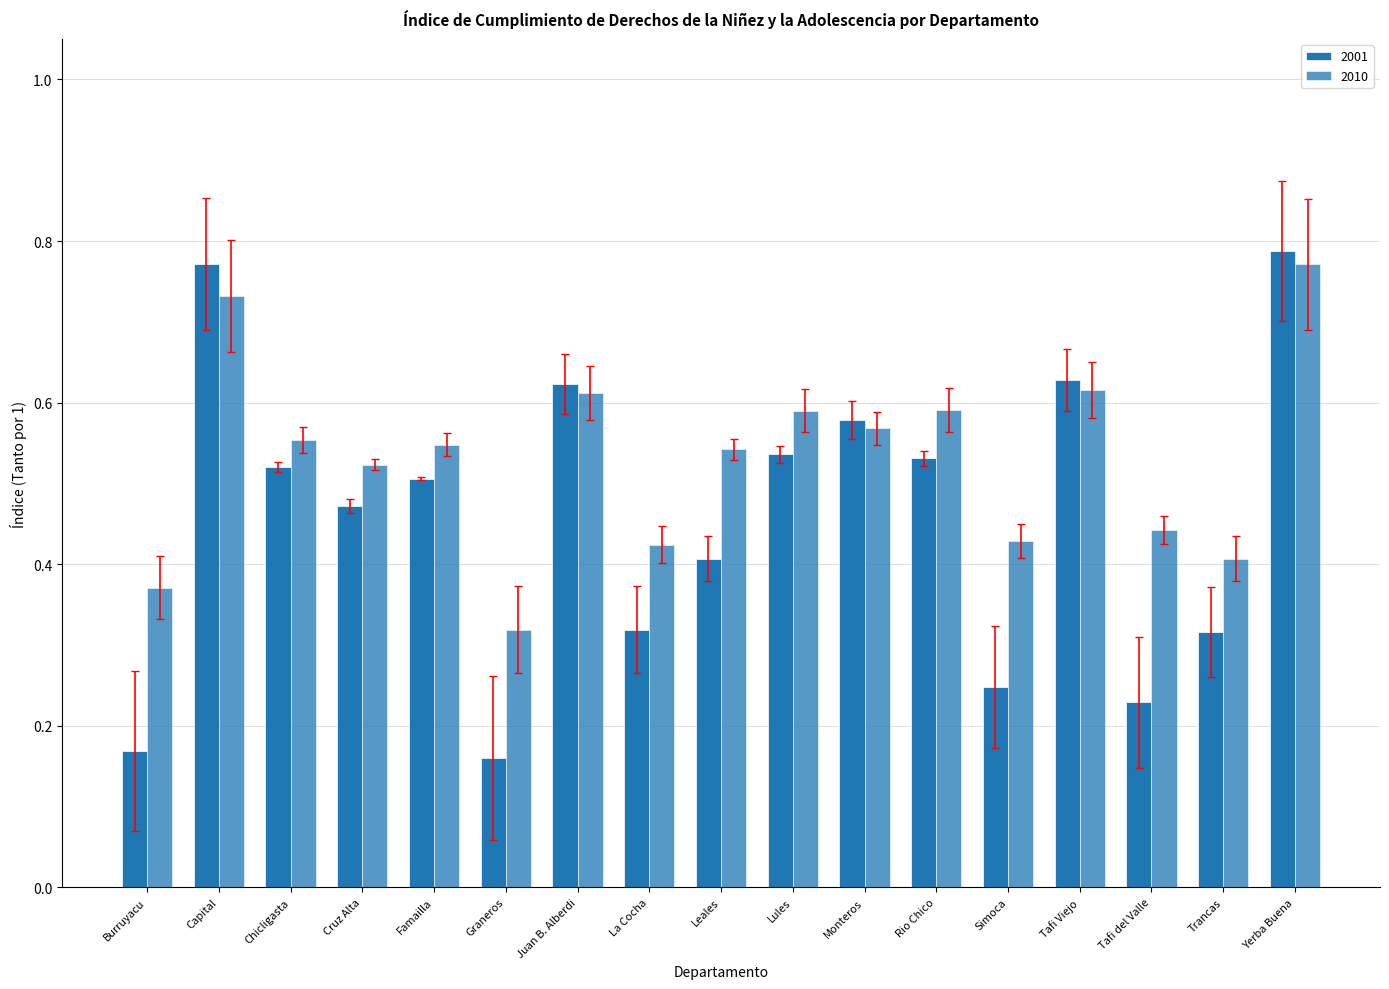

At Tafi Viejo, list the series in order from largest to smallest.

2001, 2010